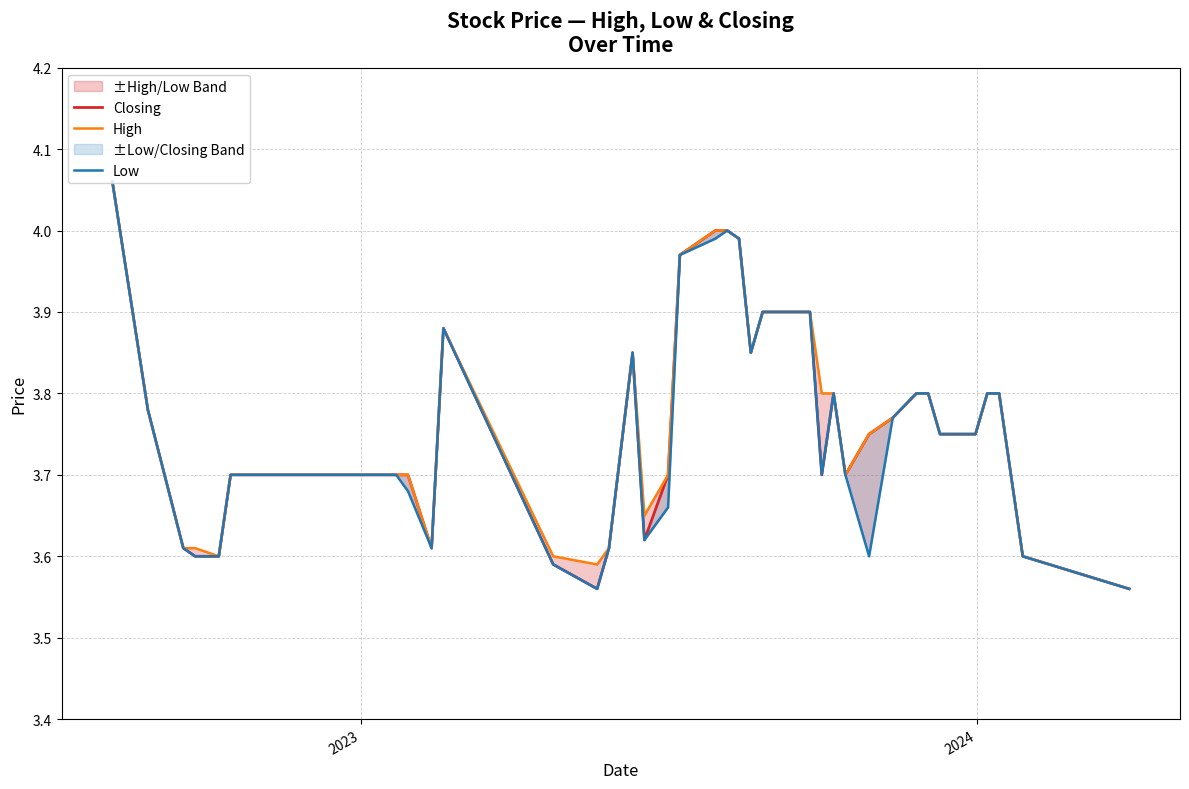

Which series has the largest total across all categories?

High